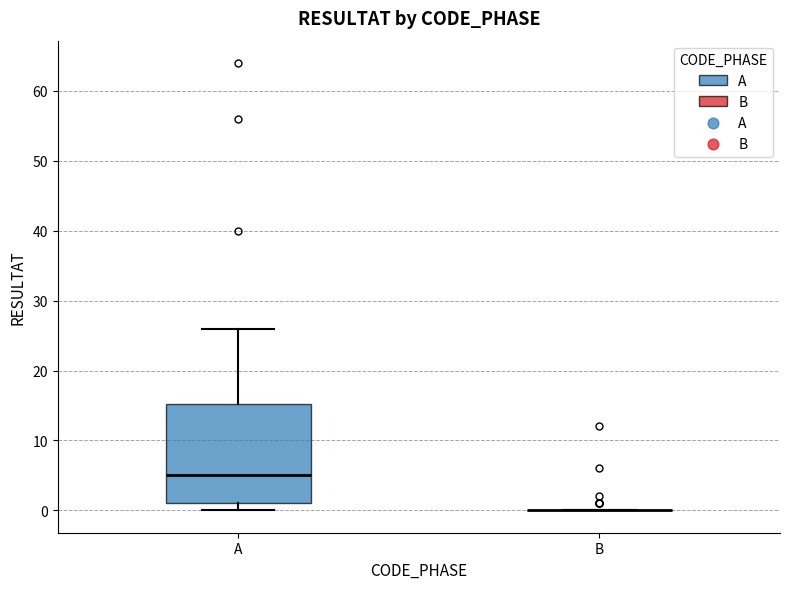

Reading left to right, transcribe this box plot: for each box, give where its median line is, the range the box spans, and where its two whiskers end, as read against the y-axis. The values are not printed on the chart, so give them approximately, as read against the axis.

A: median 5, box 1 to 15, whiskers 0 to 26
B: box collapsed to a line at 0, whiskers 0 to 0